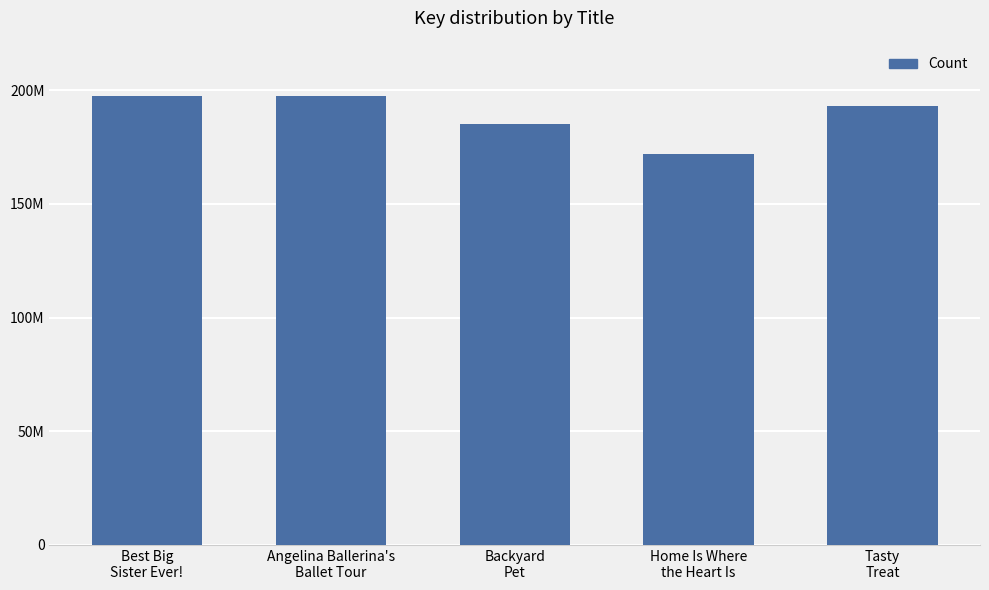

Between Home Is Where
the Heart Is and Angelina Ballerina's
Ballet Tour, which is larger?

Angelina Ballerina's
Ballet Tour